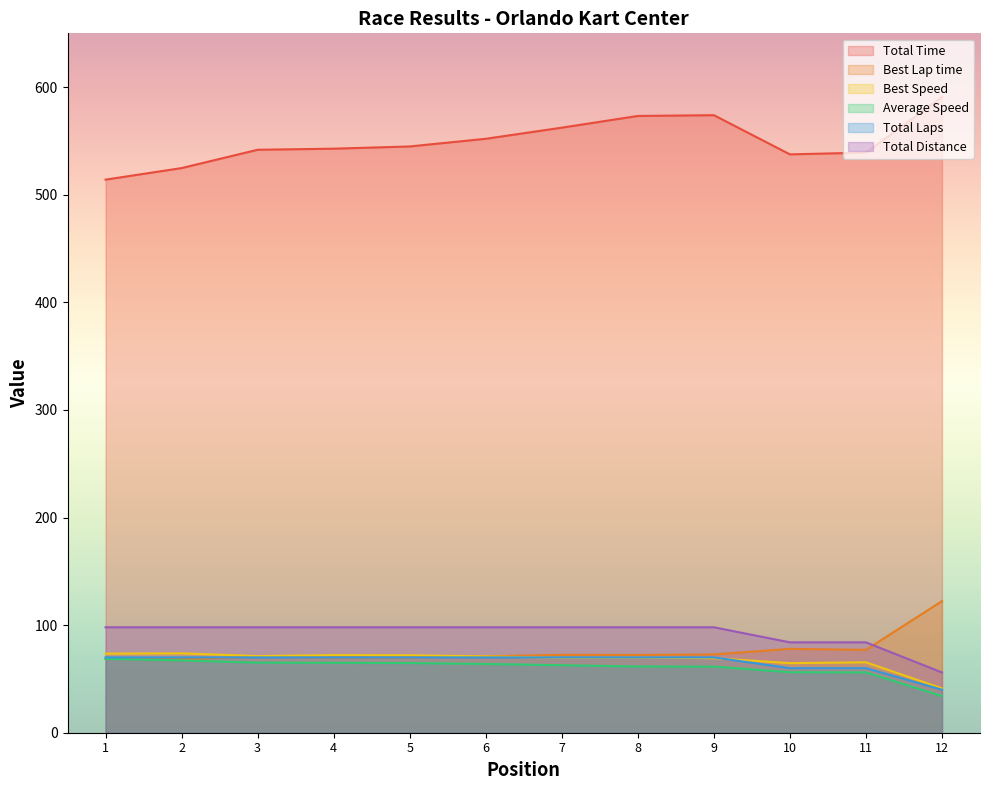

At which label does Best Speed first exceed 70?

1